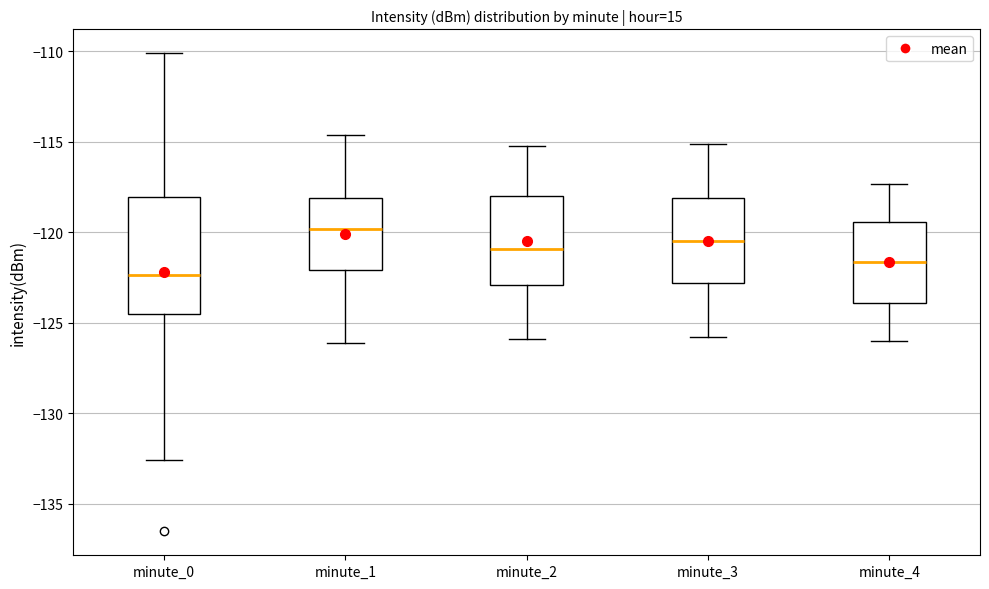

Where is the upper edge of the box for minute_1 on the y-axis? The values are not printed on the chart, so give them approximately, as read against the axis.

-118.0